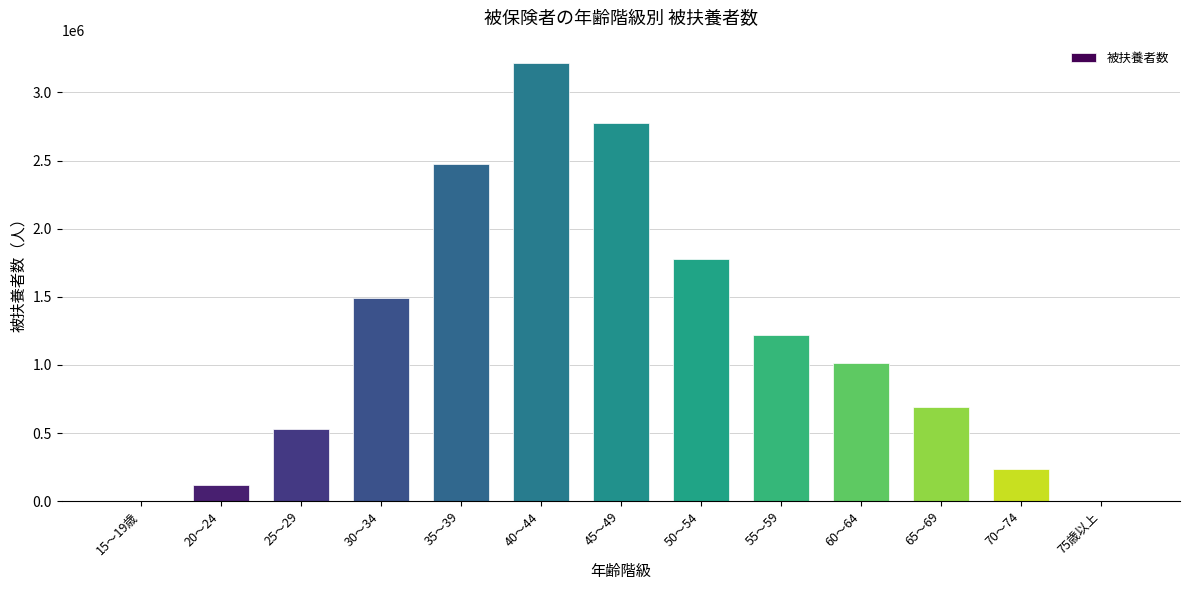

What is the sum of all values?

15555948